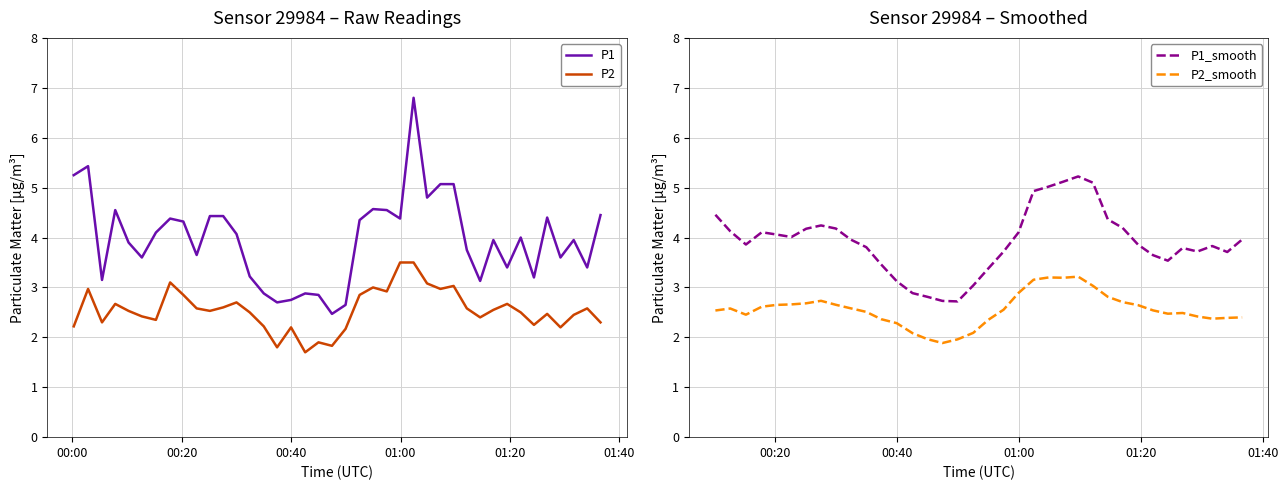

True or false: P2 and P1 intersect in this chart.

False